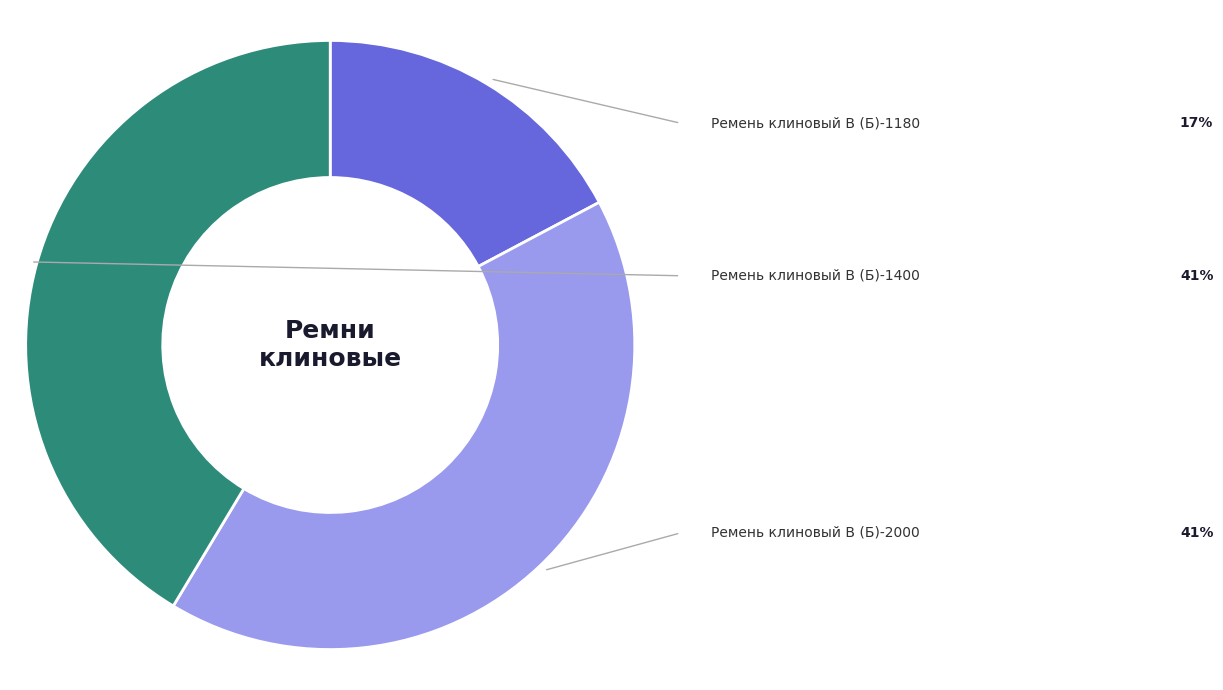

To the nearest percent, what is the average slice percentage?

33%